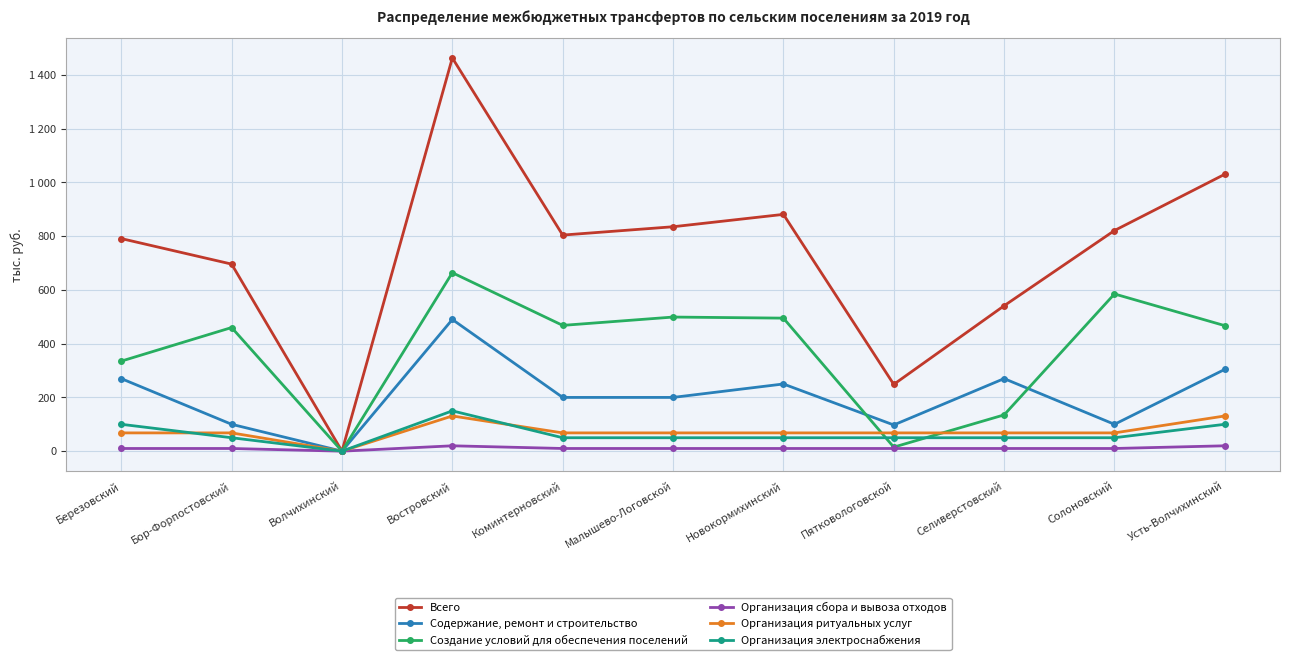

Which series changed the most between Малышево-Логовской and Усть-Волчихинский?

Всего